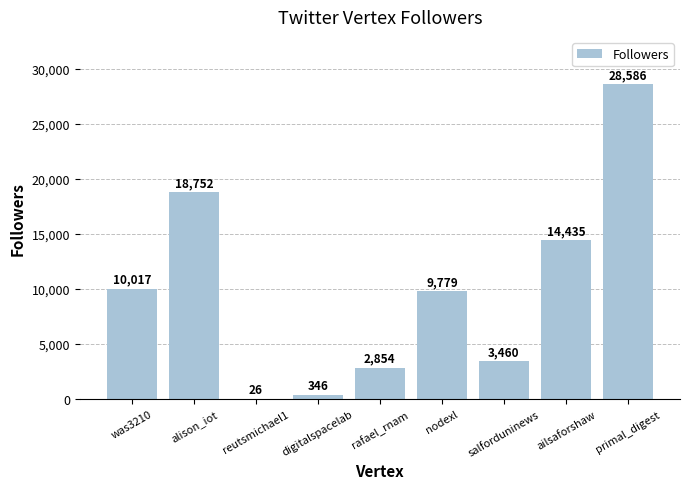

Which has a higher value, digitalspacelab or alison_iot?

alison_iot